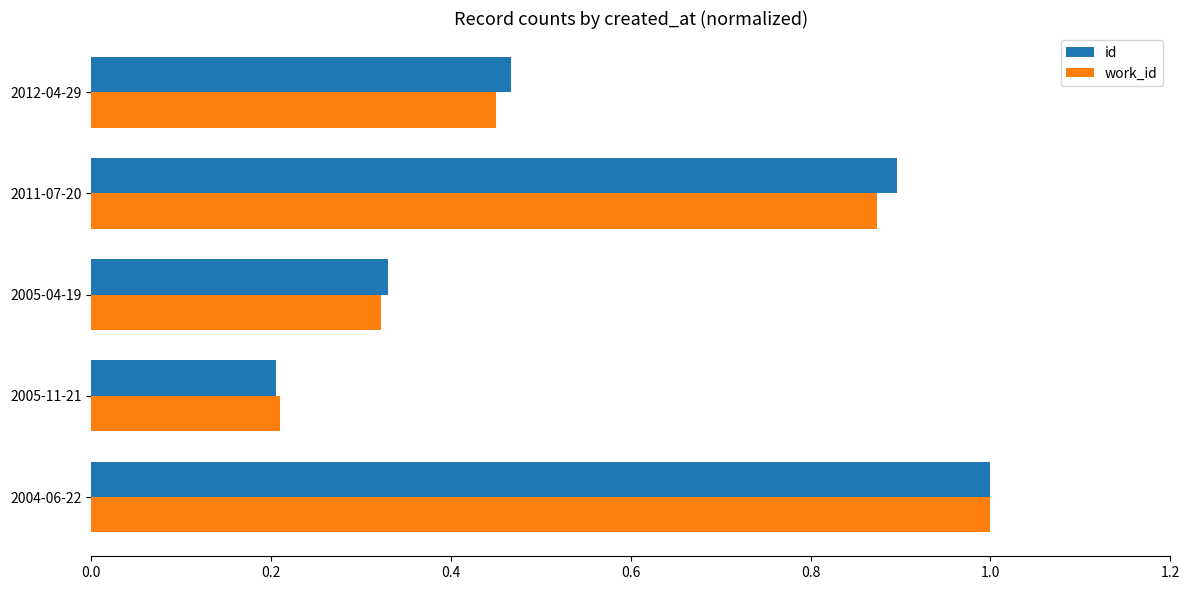

Is the value of work_id at 2005-11-21 greater than the value of id at 2005-04-19?

No